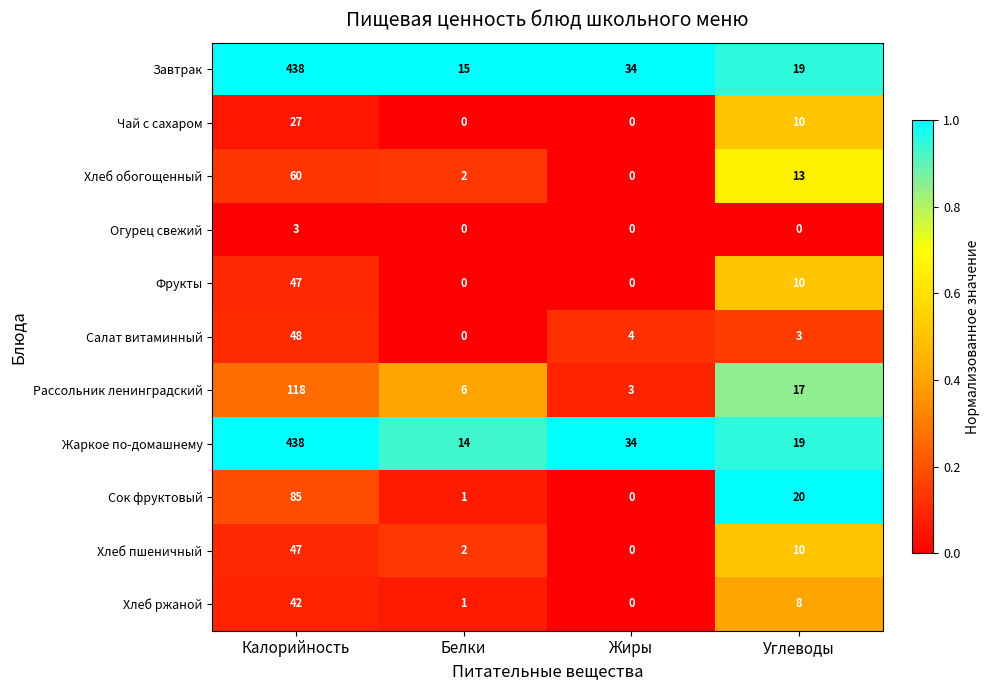

Which series has the largest range (max minus min)?

Жаркое по-домашнему